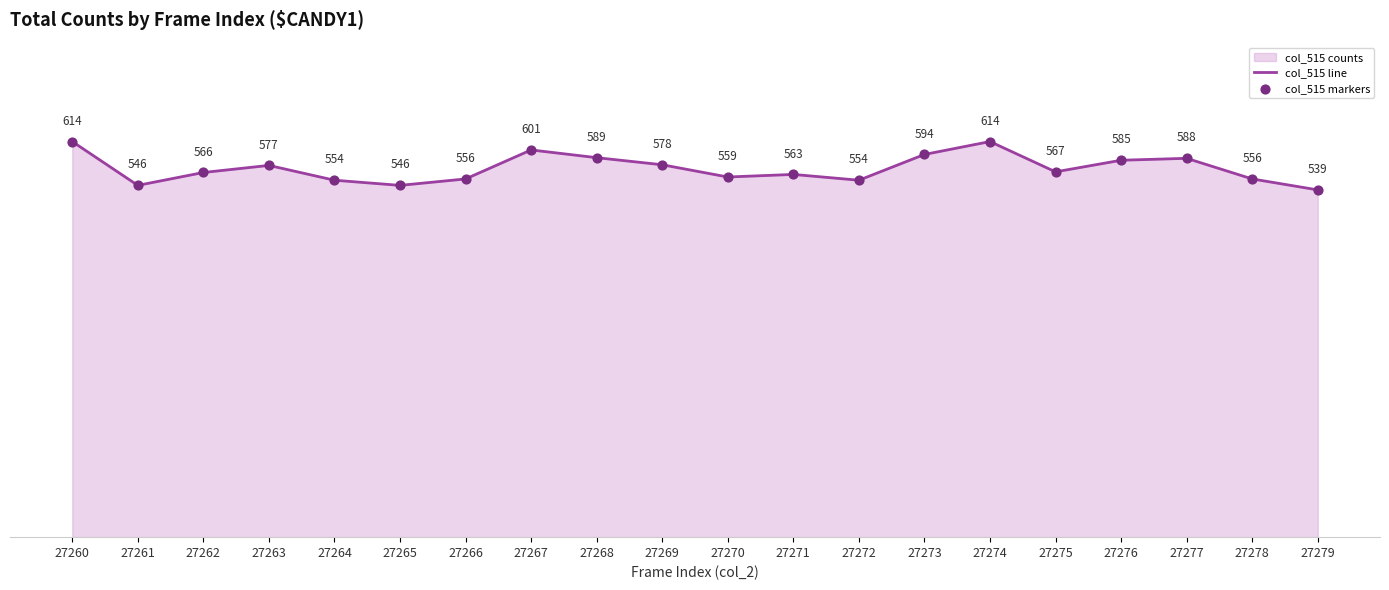

Which series has the largest total across all categories?

col_515 line